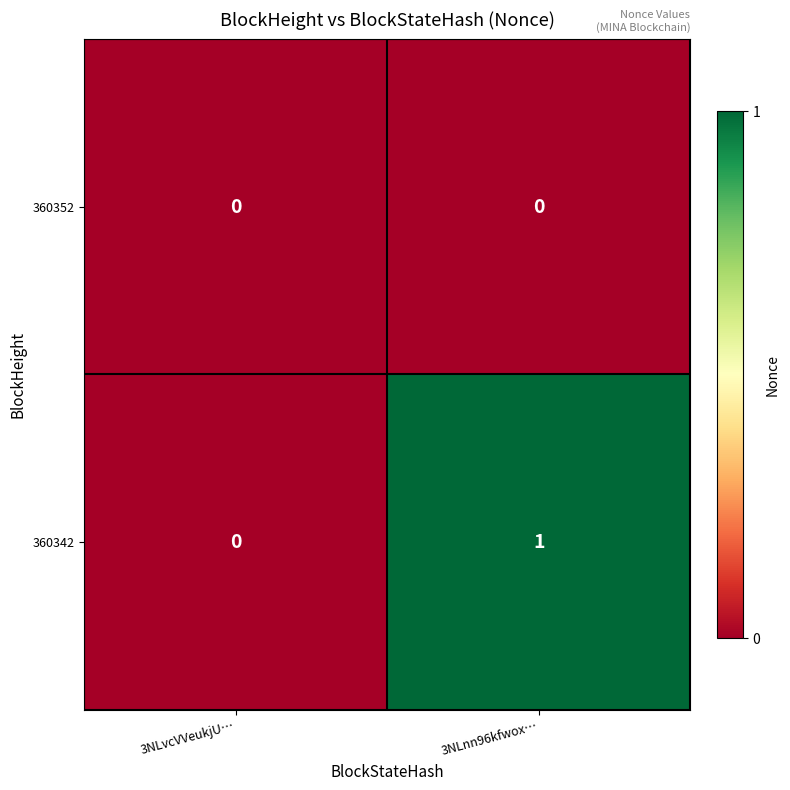

Where is 360342 nearest to the value 0?

3NLvcVVeukjU…